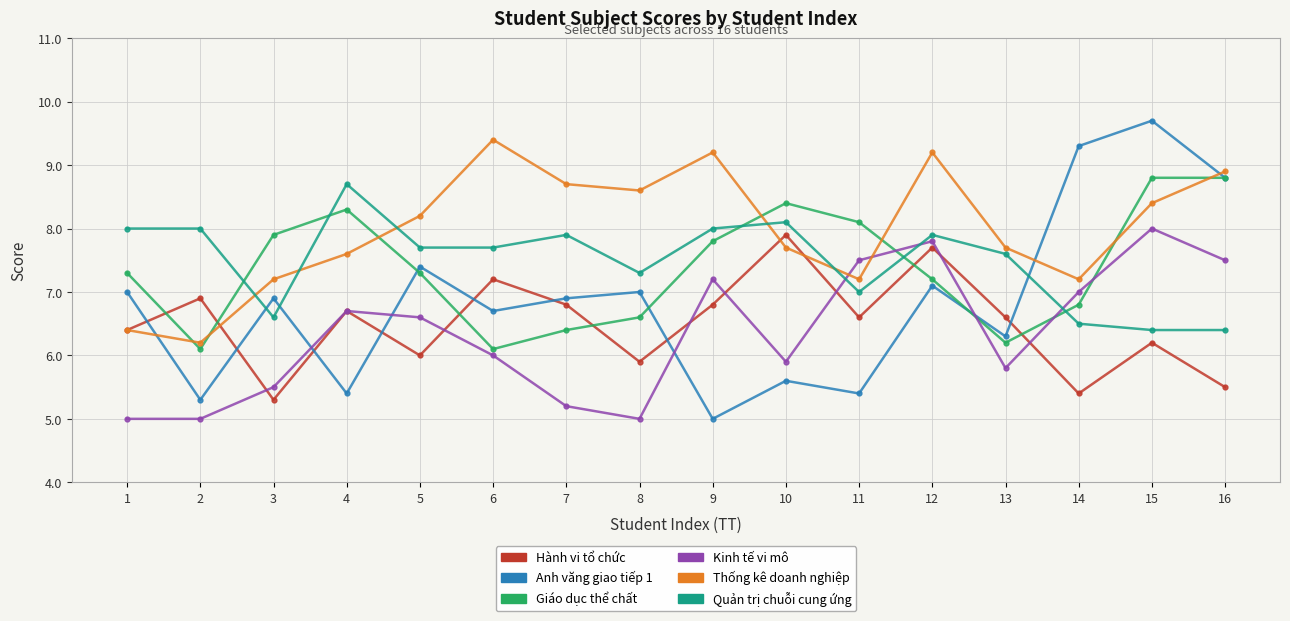

Reading left to right, extract all data points from this chart.

Hành vi tổ chức: 1=6.4	2=6.9	3=5.3	4=6.7	5=6.0	6=7.2	7=6.8	8=5.9	9=6.8	10=7.9	11=6.6	12=7.7	13=6.6	14=5.4	15=6.2	16=5.5
Anh văng giao tiếp 1: 1=7.0	2=5.3	3=6.9	4=5.4	5=7.4	6=6.7	7=6.9	8=7.0	9=5.0	10=5.6	11=5.4	12=7.1	13=6.3	14=9.3	15=9.7	16=8.8
Giáo dục thể chất: 1=7.3	2=6.1	3=7.9	4=8.3	5=7.3	6=6.1	7=6.4	8=6.6	9=7.8	10=8.4	11=8.1	12=7.2	13=6.2	14=6.8	15=8.8	16=8.8
Kinh tế vi mô: 1=5.0	2=5.0	3=5.5	4=6.7	5=6.6	6=6.0	7=5.2	8=5.0	9=7.2	10=5.9	11=7.5	12=7.8	13=5.8	14=7.0	15=8.0	16=7.5
Thống kê doanh nghiệp: 1=6.4	2=6.2	3=7.2	4=7.6	5=8.2	6=9.4	7=8.7	8=8.6	9=9.2	10=7.7	11=7.2	12=9.2	13=7.7	14=7.2	15=8.4	16=8.9
Quản trị chuỗi cung ứng: 1=8.0	2=8.0	3=6.6	4=8.7	5=7.7	6=7.7	7=7.9	8=7.3	9=8.0	10=8.1	11=7.0	12=7.9	13=7.6	14=6.5	15=6.4	16=6.4